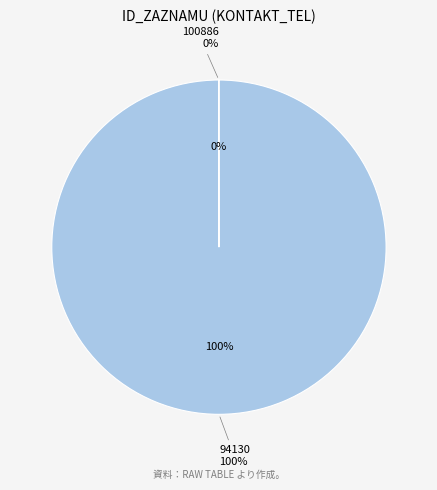

Is there a majority slice in this chart?

Yes